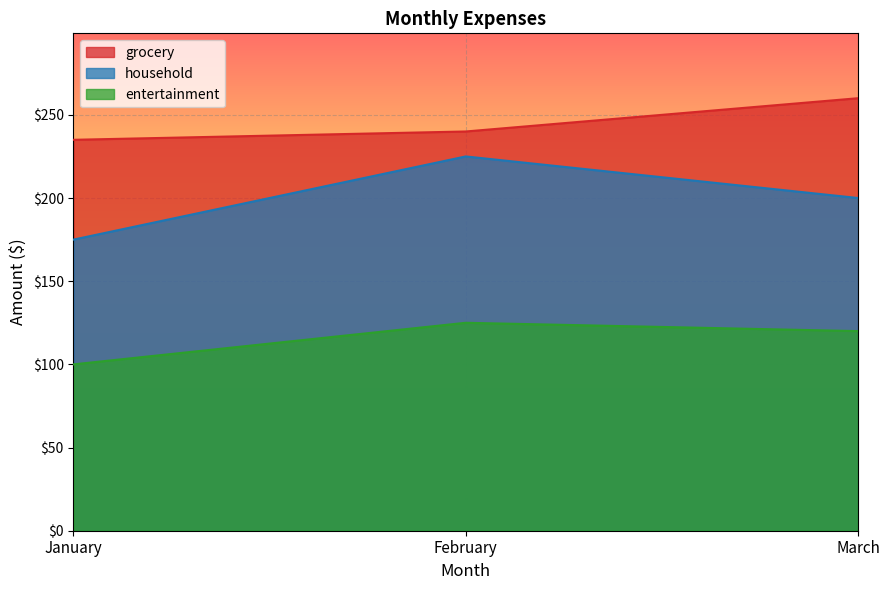

What is the sum of all household values?

600